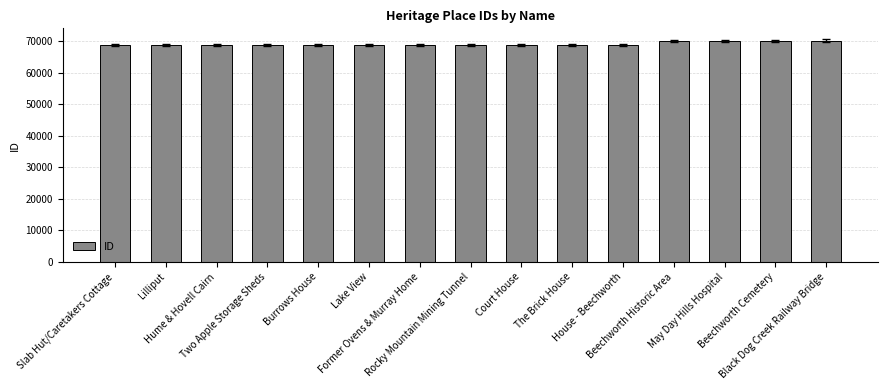

Are the bars horizontal?

No